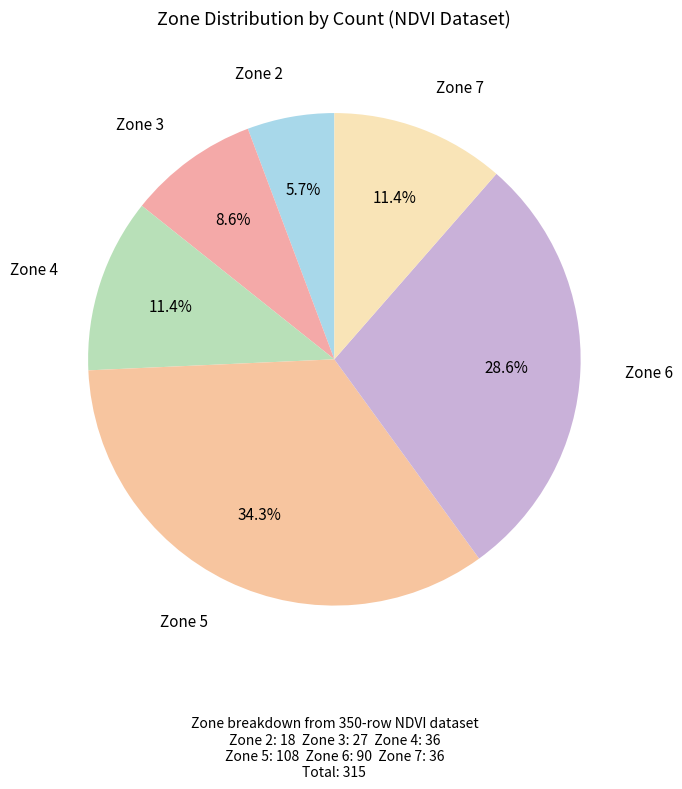

The Zone 3 slice represents 1% of the pie. True or false?

False